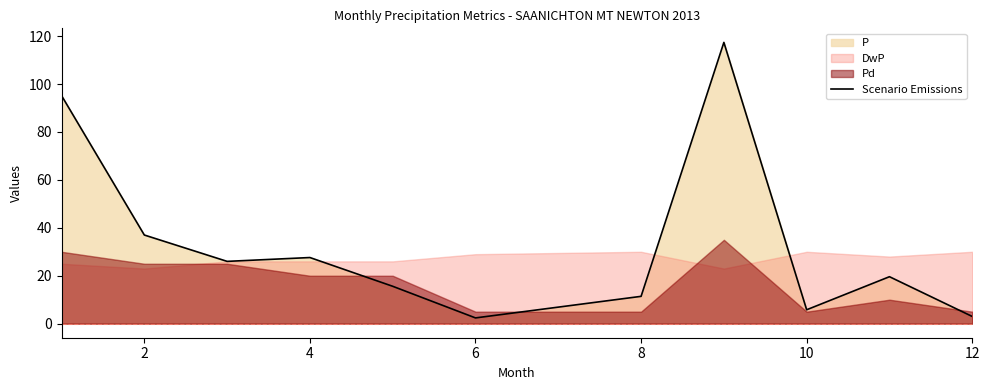

Where is the data nearest to the value 59?

2